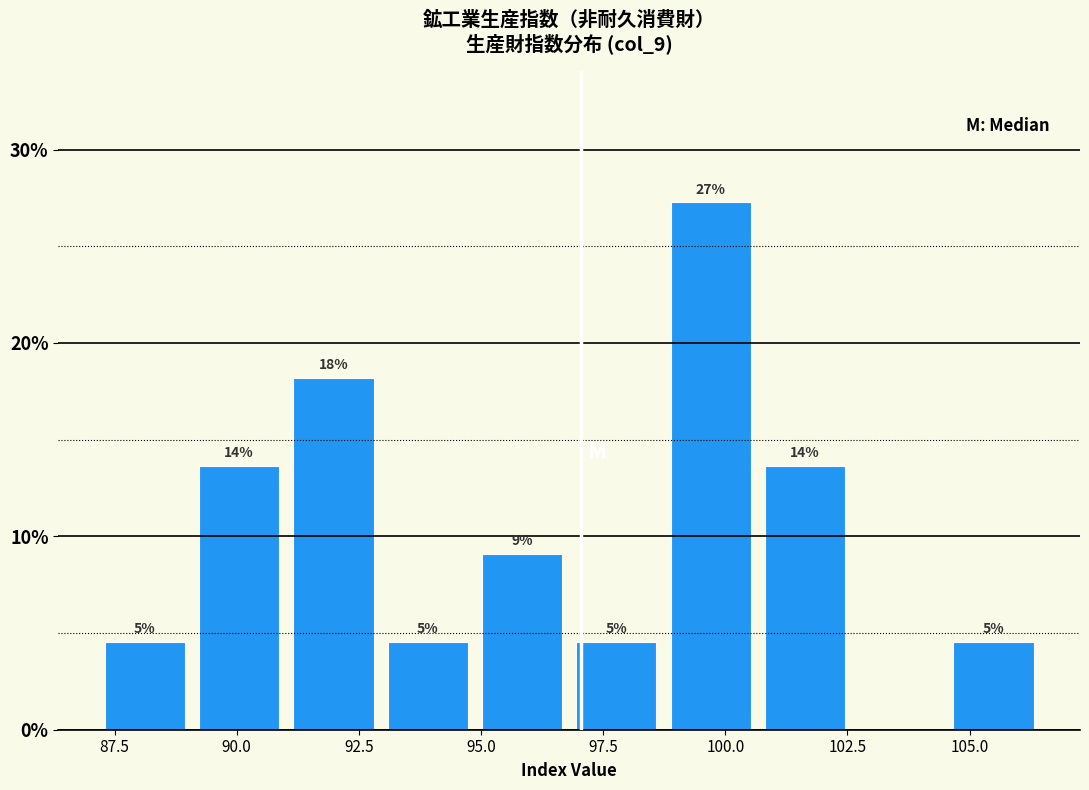

Around what value on the x-axis is the tallest bar? Give the approximate position of its centre, as read against the axis.

99.5